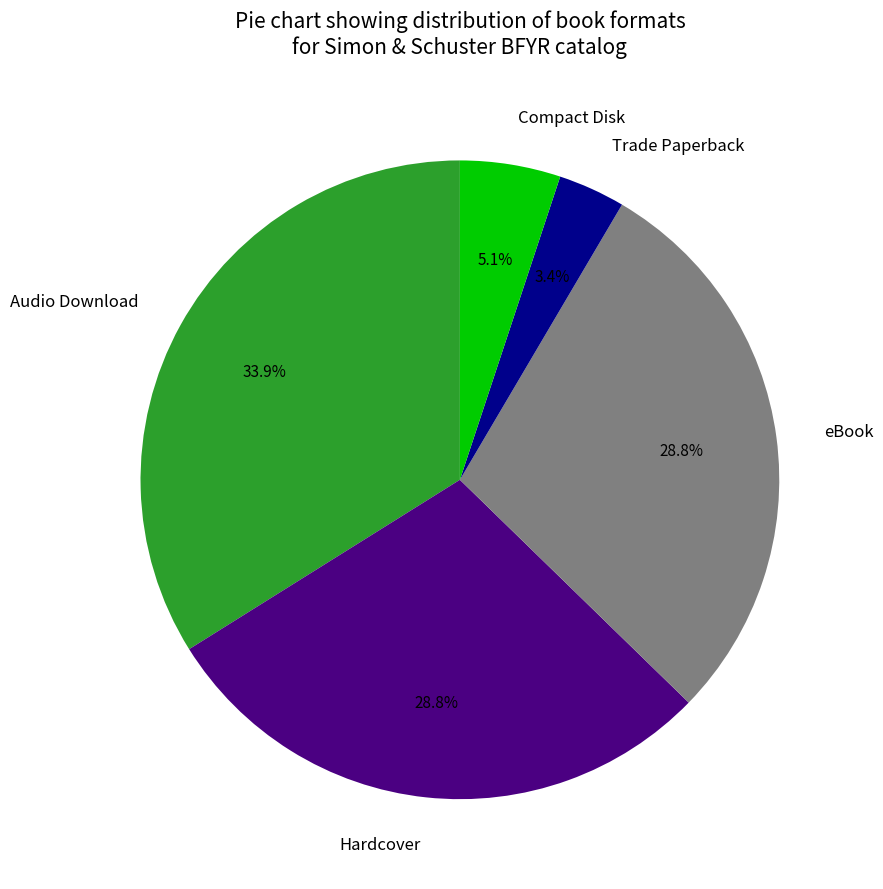

To the nearest percent, what percentage of the pie is Hardcover?

29%